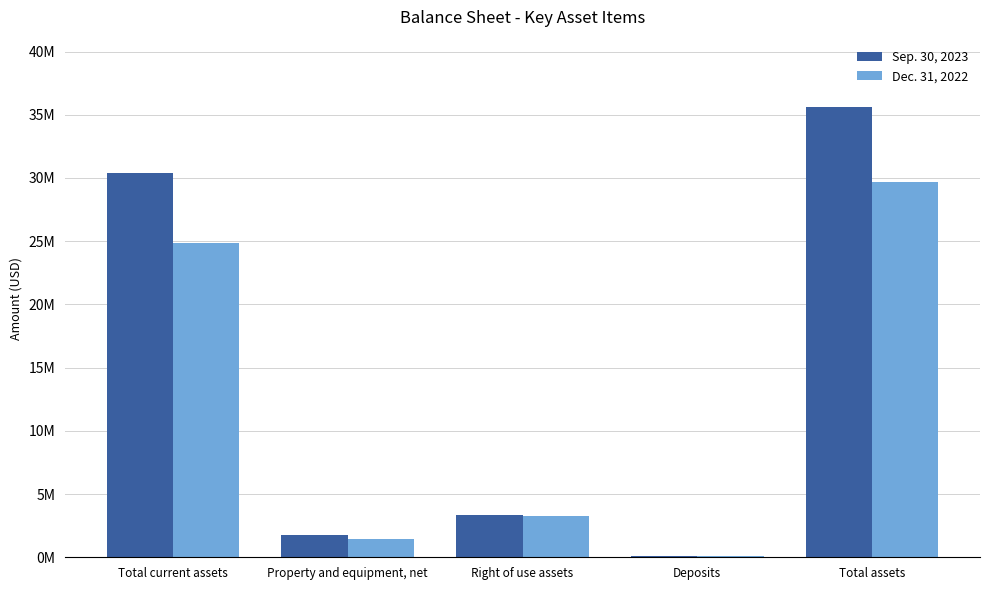

The value of Sep. 30, 2023 at Total current assets is 30391606. True or false?

True